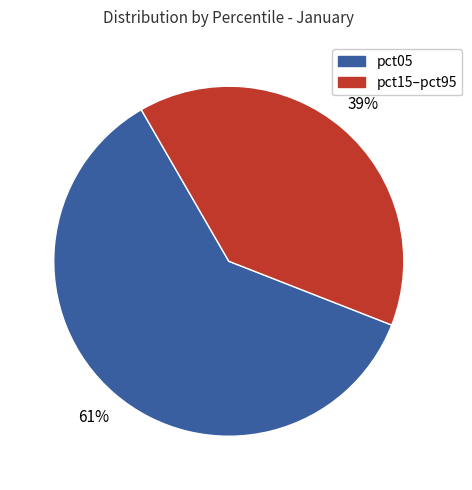

To the nearest percent, what is the average slice percentage?

50%